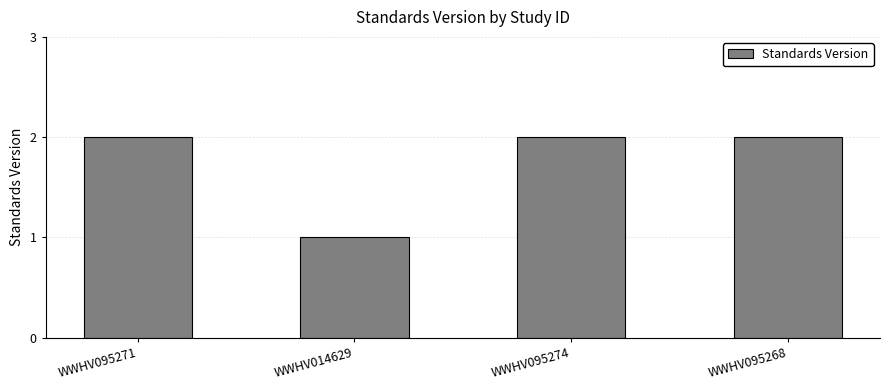

The value at WWHV095268 is 2. True or false?

True